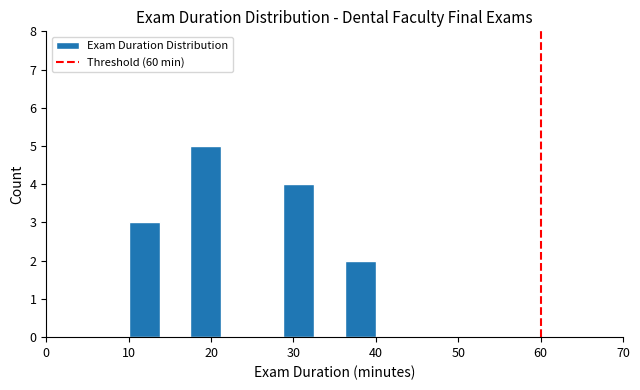

Read against the x-axis, roughly where is the centre of the tallest bar?

19